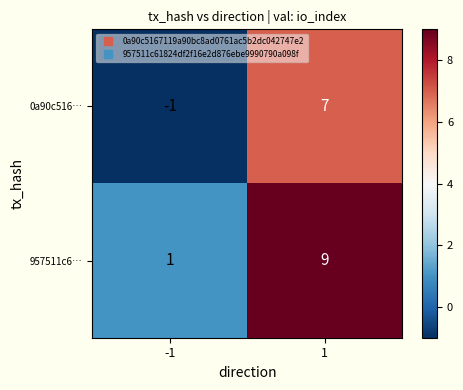

What is the difference between the maximum and minimum values in the 0a90c516… series?

8